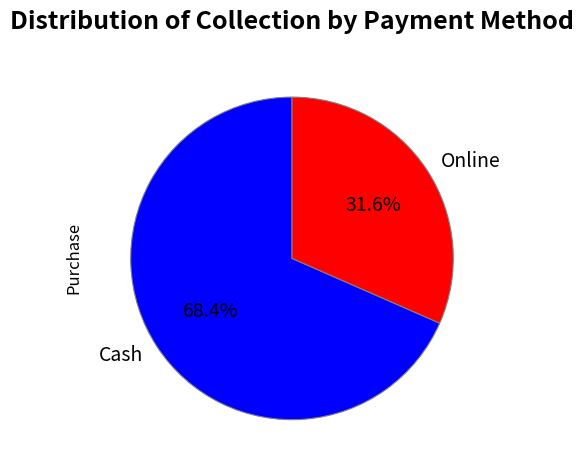

What is the largest slice in the pie chart?

Cash